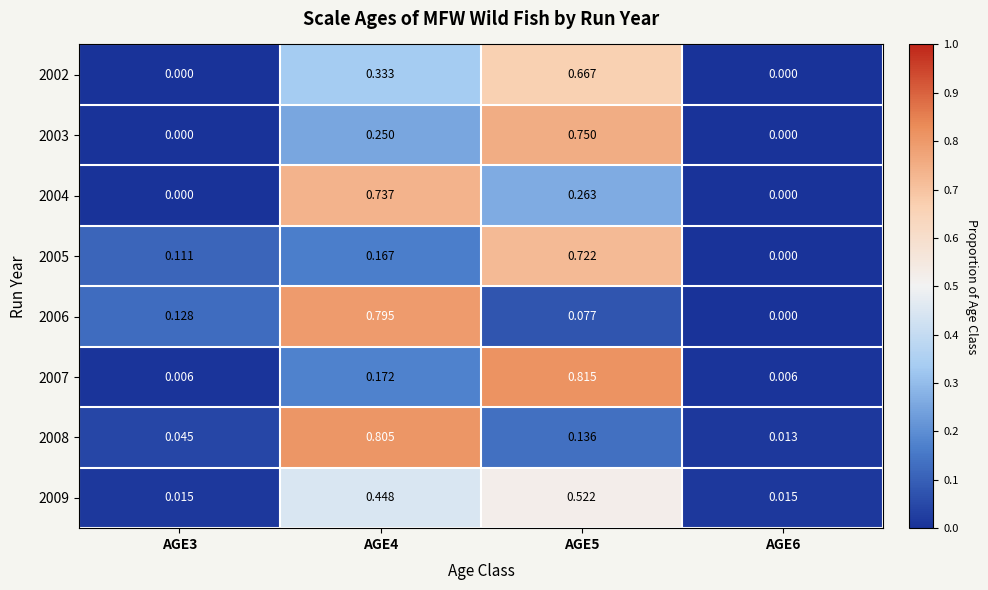

Is the value of 2007 at AGE6 greater than the value of 2002 at AGE3?

Yes